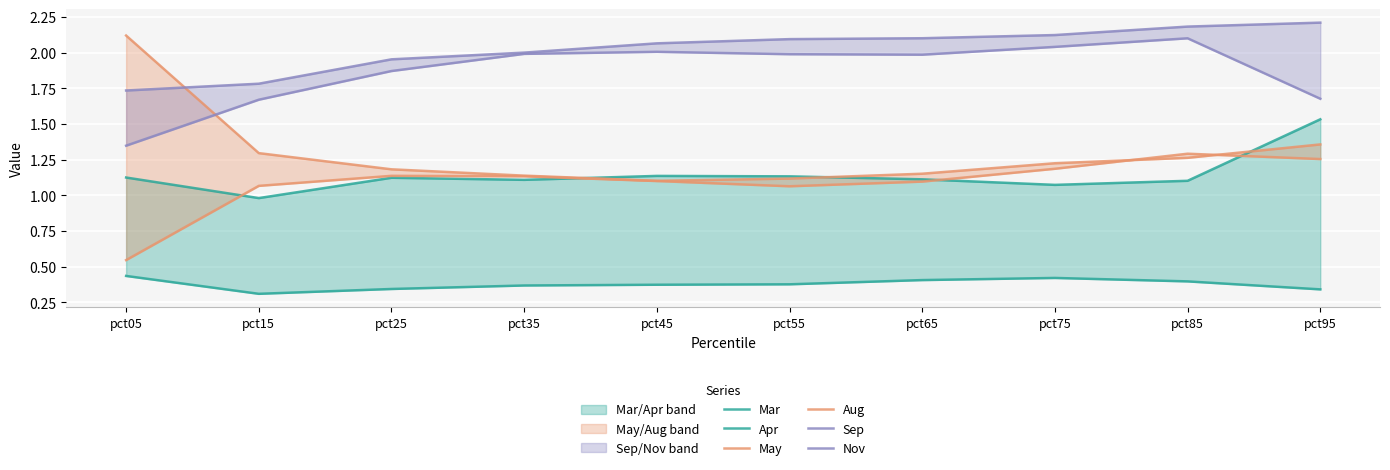

Between pct75 and pct45, which is larger?

pct45